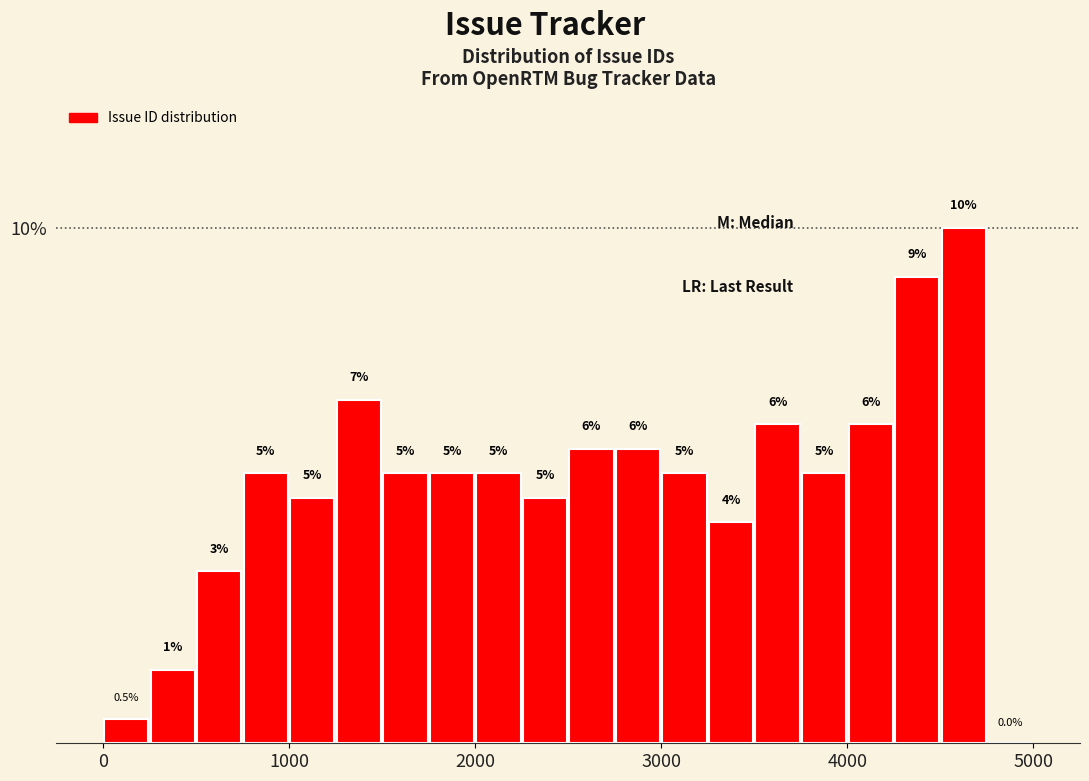

Read against the x-axis, roughly where is the centre of the tallest bar?

4600